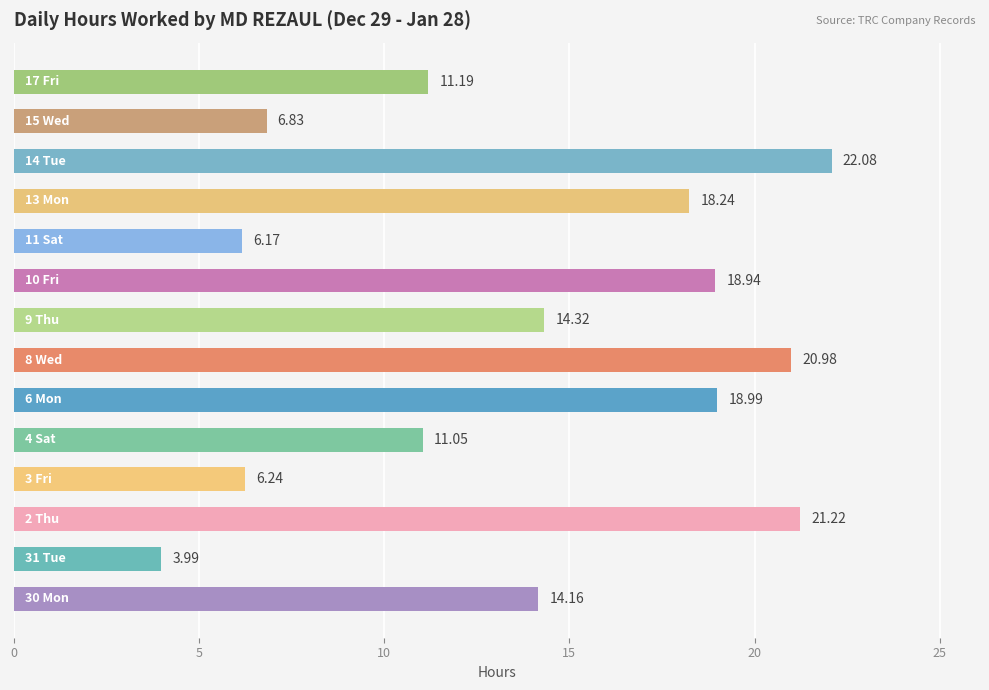

What is the average value?

13.9